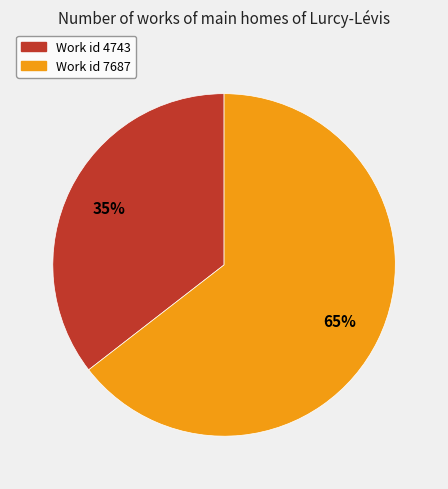

Is the sum of Work id 4743 and Work id 7687 greater than half?

Yes